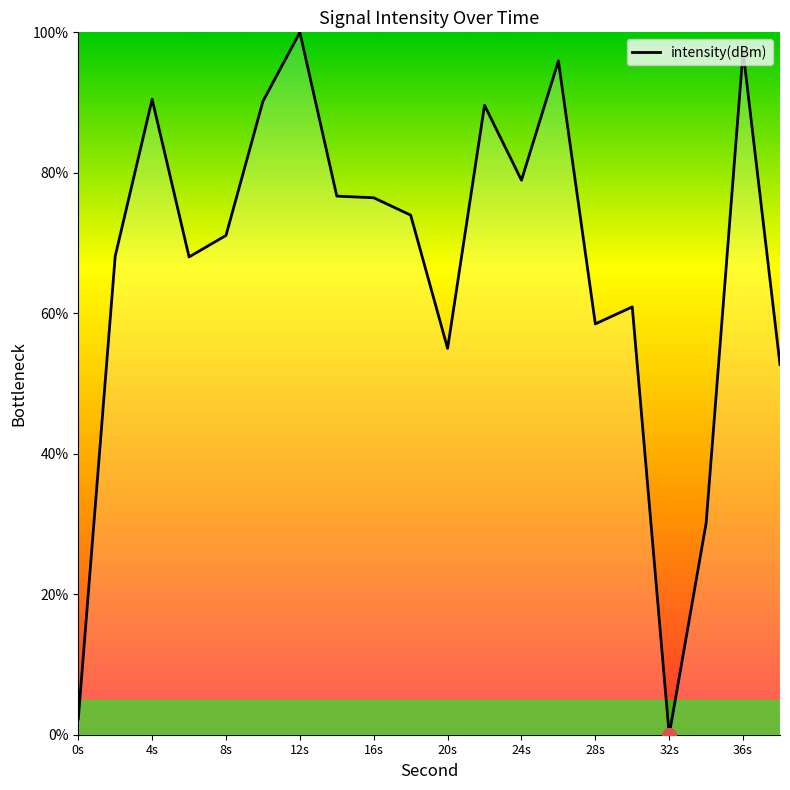

Does the chart display data point markers on the line(s)?

No